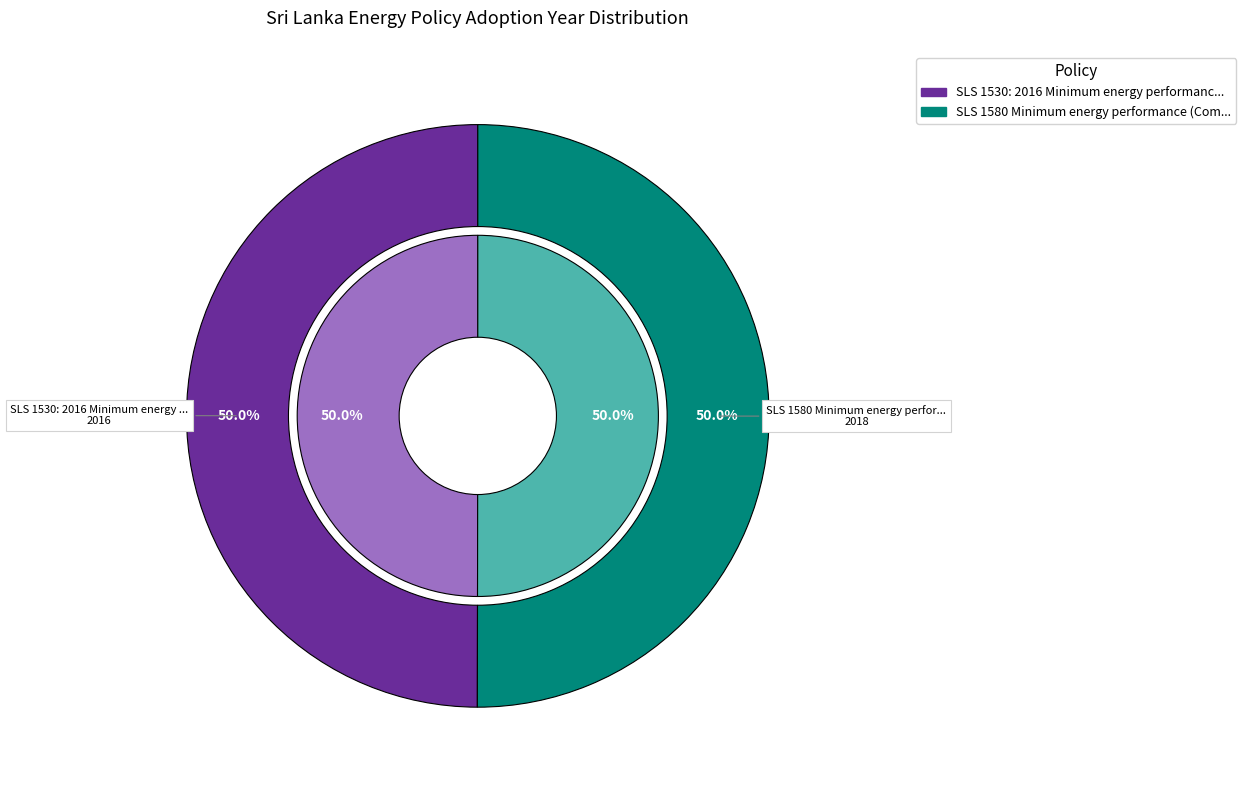

What percentage do SLS 1530: 2016 Minimum energy performance (Lamps) and SLS 1580 Minimum energy performance (Computers) together represent?

100.0%